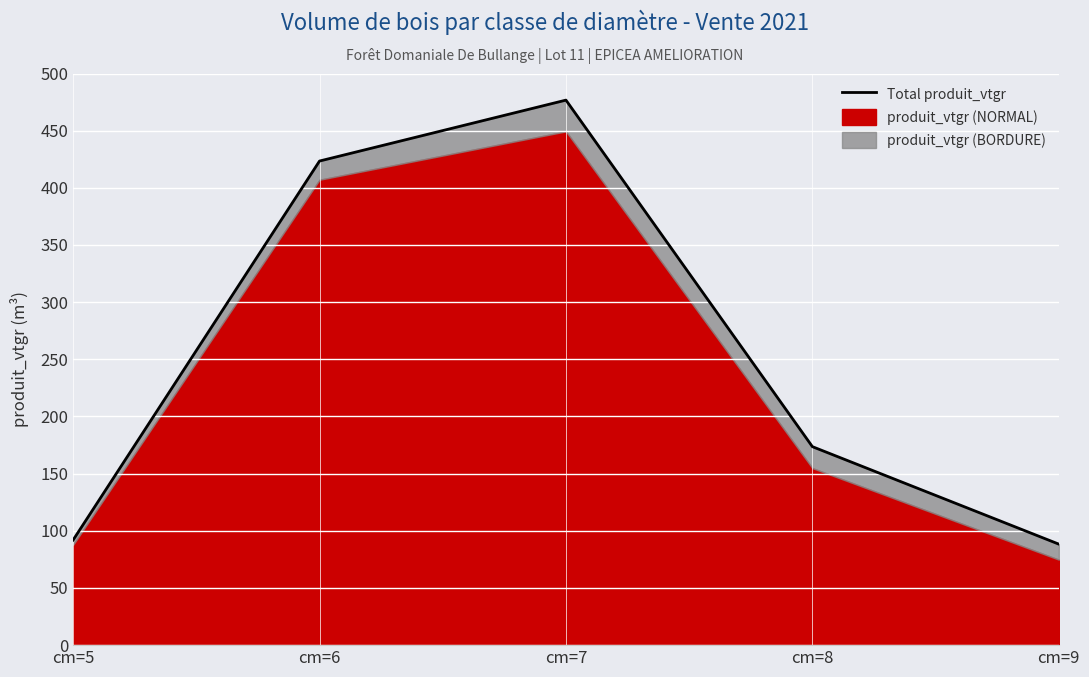

What is the value of the 2nd point from the left?

423.4